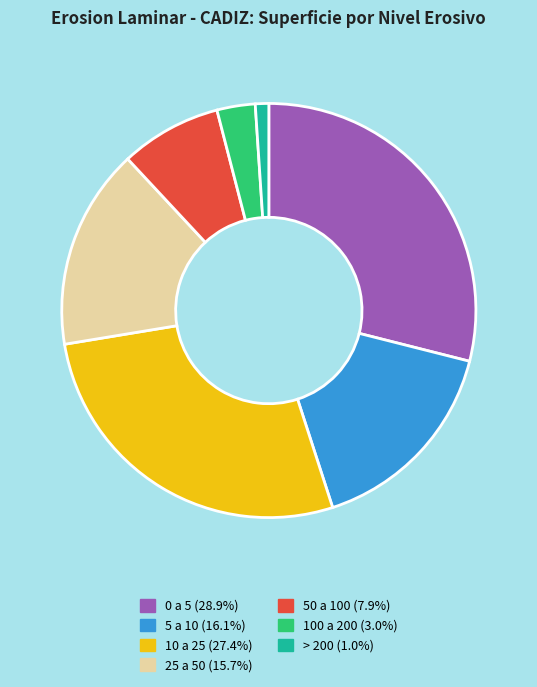

Approximately how many times larger is the value at 10 a 25 compared to 100 a 200?

9.2